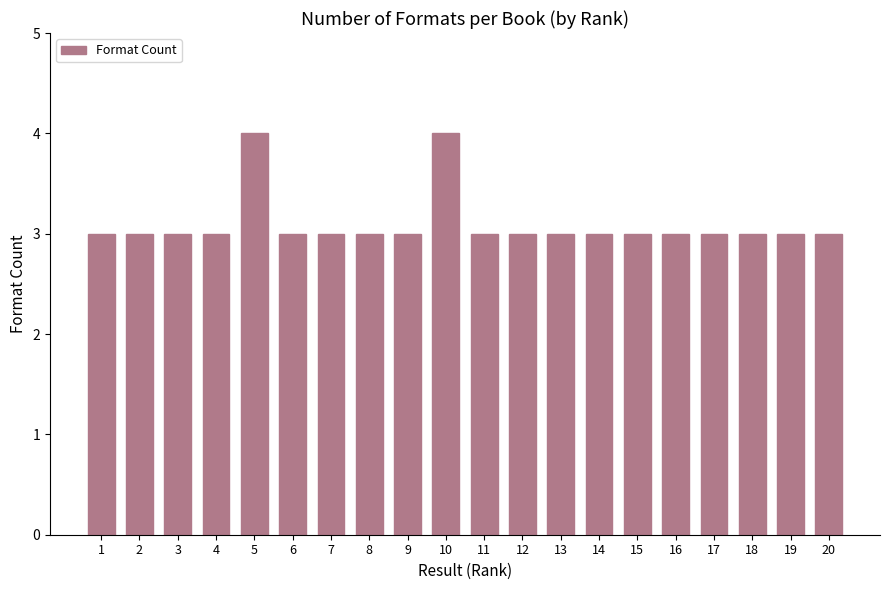

Reading left to right, extract all data points from this chart.

1=3	2=3	3=3	4=3	5=4	6=3	7=3	8=3	9=3	10=4	11=3	12=3	13=3	14=3	15=3	16=3	17=3	18=3	19=3	20=3